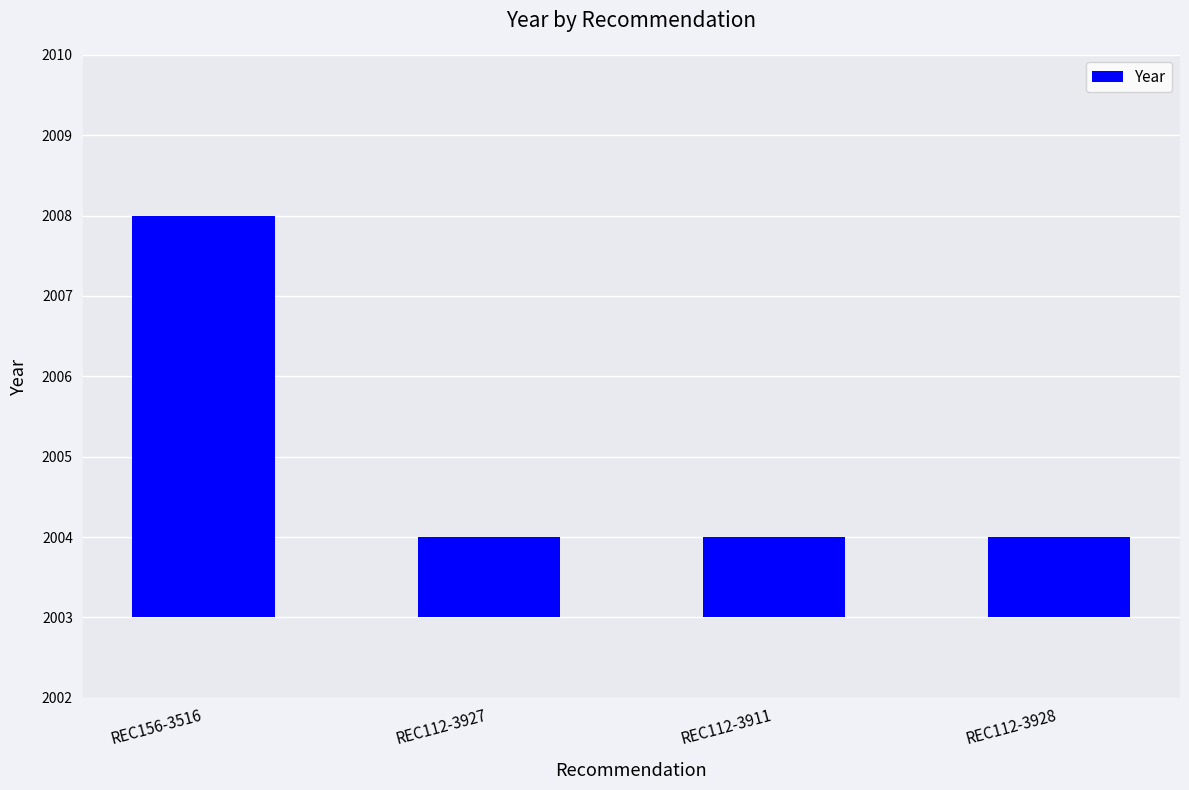

What is the ratio of the value at REC112-3927 to the value at REC112-3928?

1.0